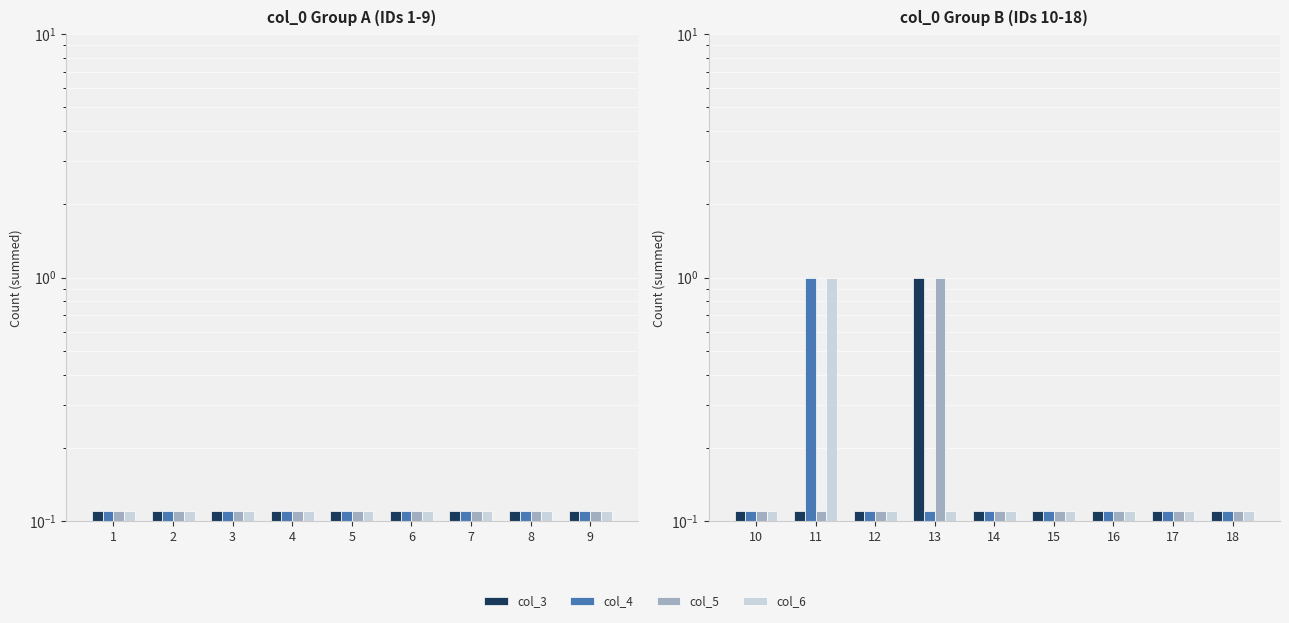

Rank the series at 12 from highest to lowest value.

col_3, col_4, col_5, col_6